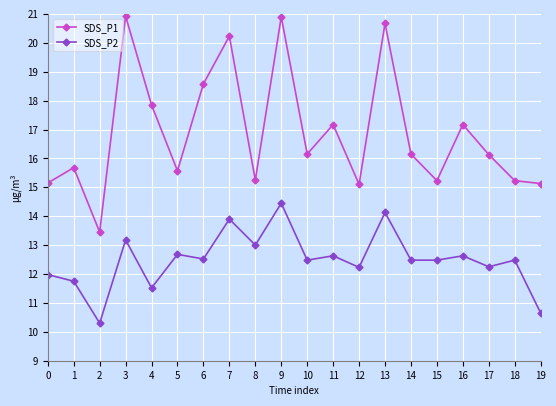

How many lines are shown in the chart?

2